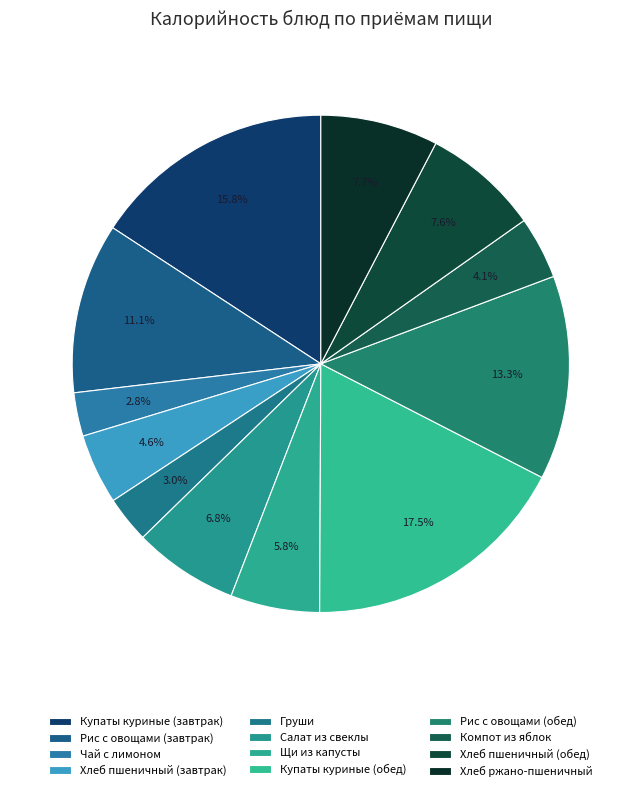

To the nearest percent, what portion does Хлеб ржано-пшеничный represent?

8%